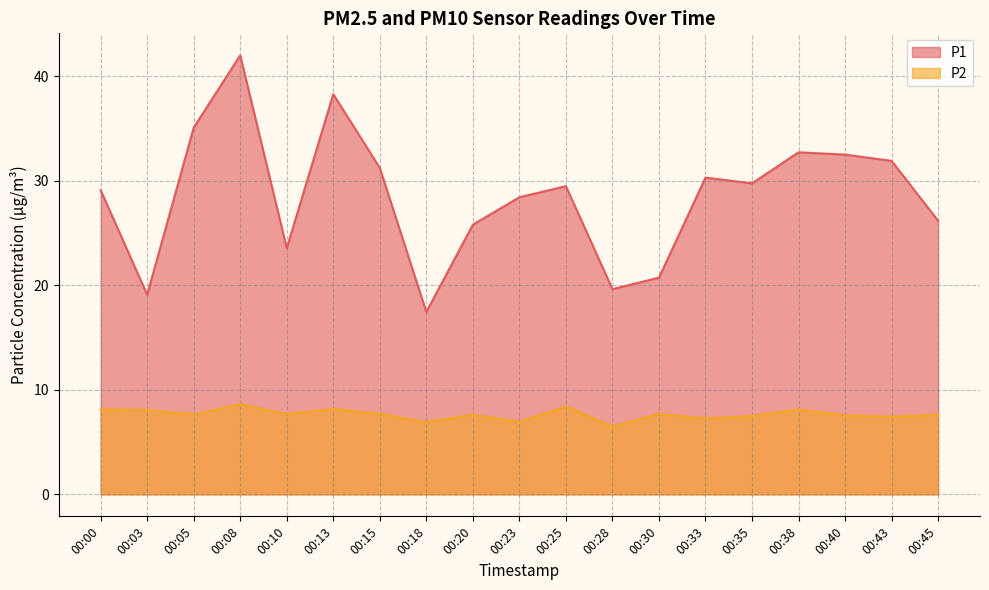

What is the difference between the maximum and second lowest values in the P2 series?

1.7